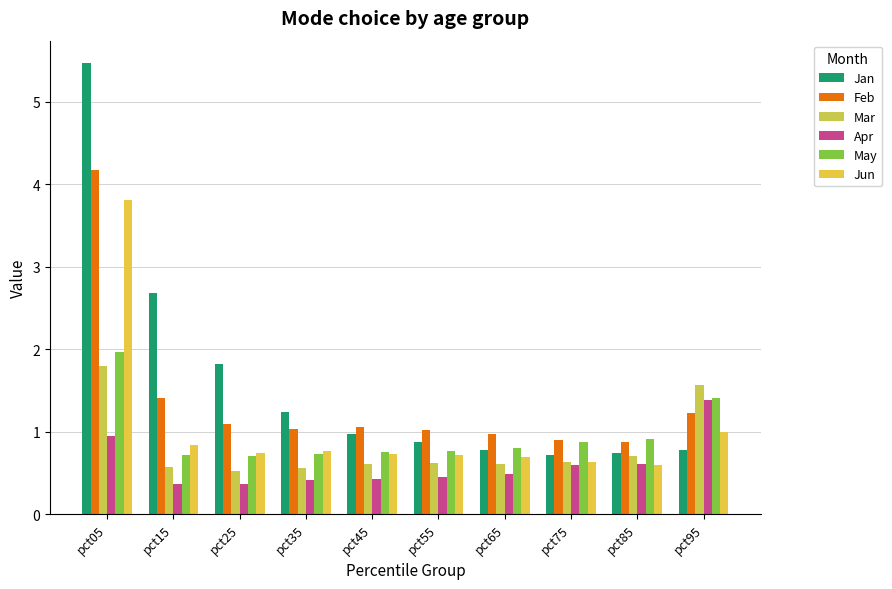

Between pct15 and pct35, which series saw the biggest shift?

Jan